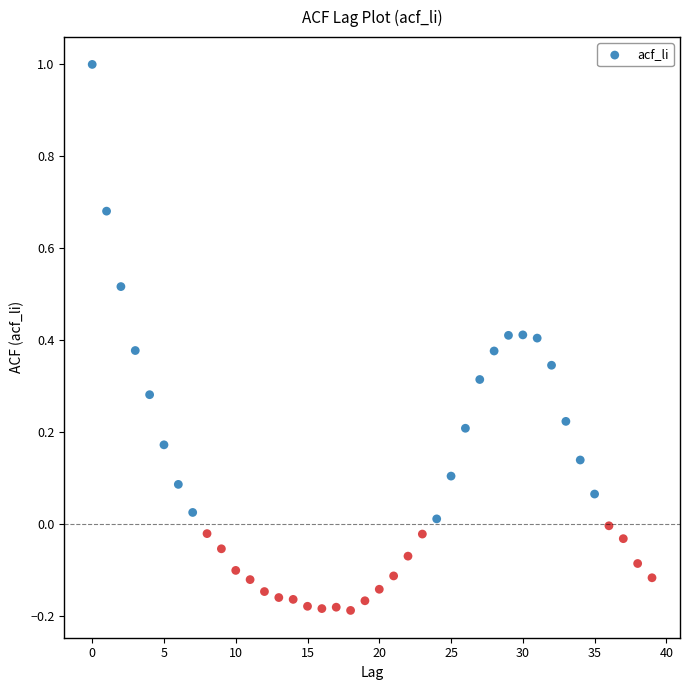

What is the range of Y values (max minus min)?

1.2